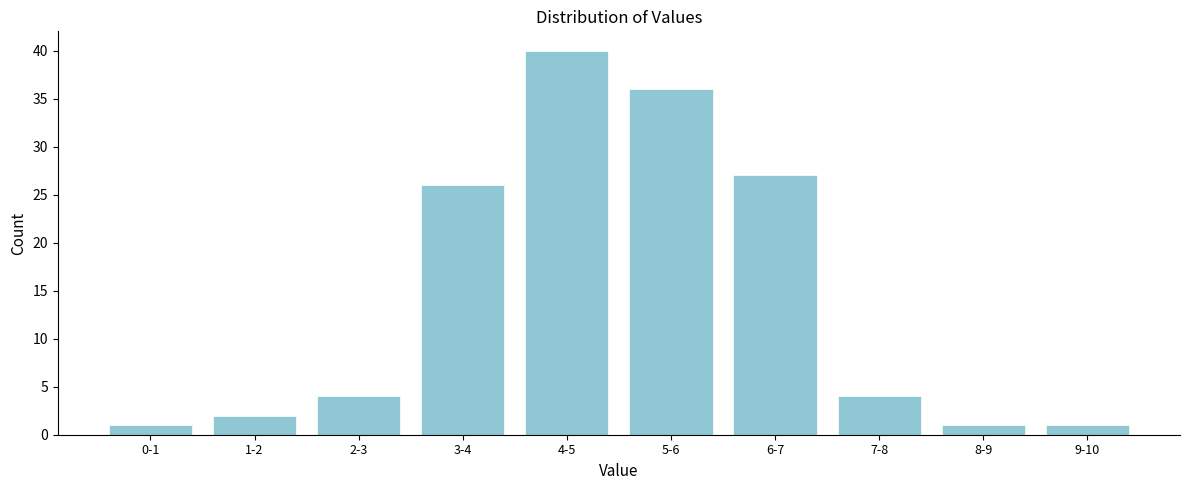

Reading right to left, transcribe all the data shown in this chart.

1	1	4	27	36	40	26	4	2	1